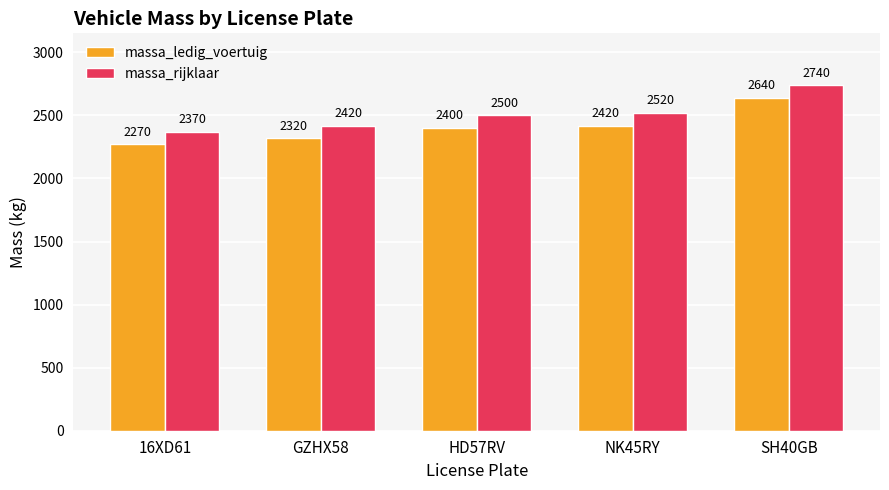

What is the difference between the highest and lowest values at HD57RV?

100